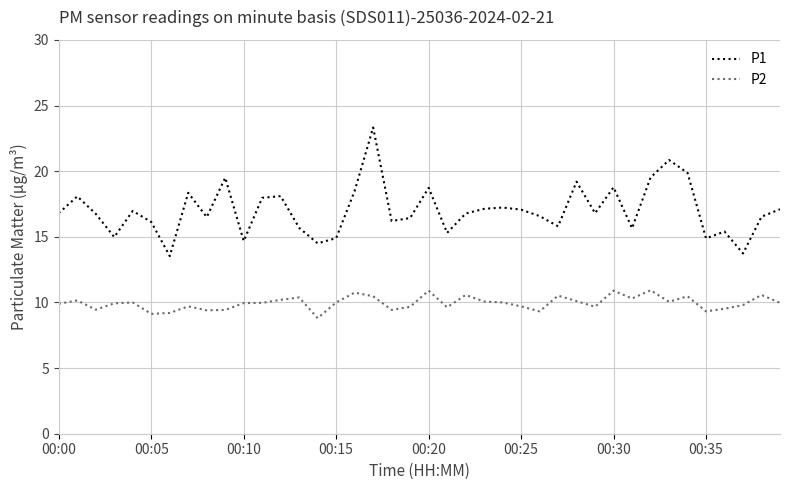

Which series has the widest spread of values?

P1